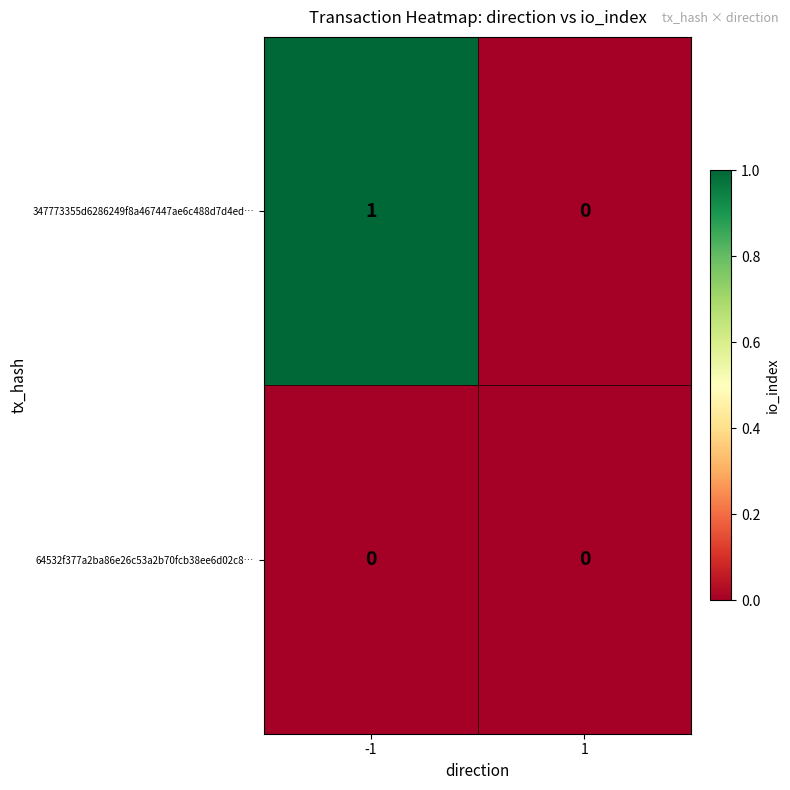

Which series has the widest spread of values?

347773355d6286249f8a467447ae6c488d7d4ed…